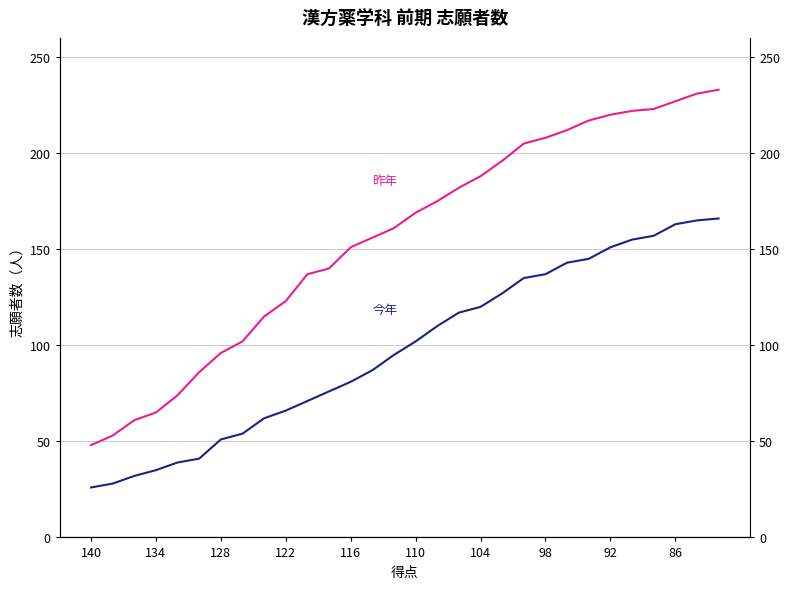

True or false: 今年 and 昨年 intersect in this chart.

False